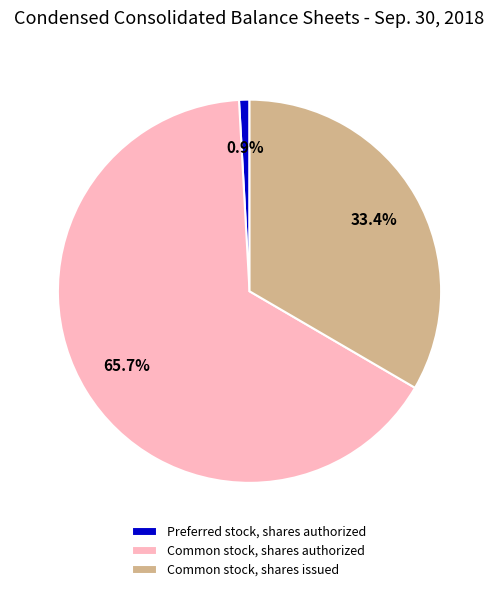

To the nearest percent, what is the difference between the largest and smallest slice percentages?

65%